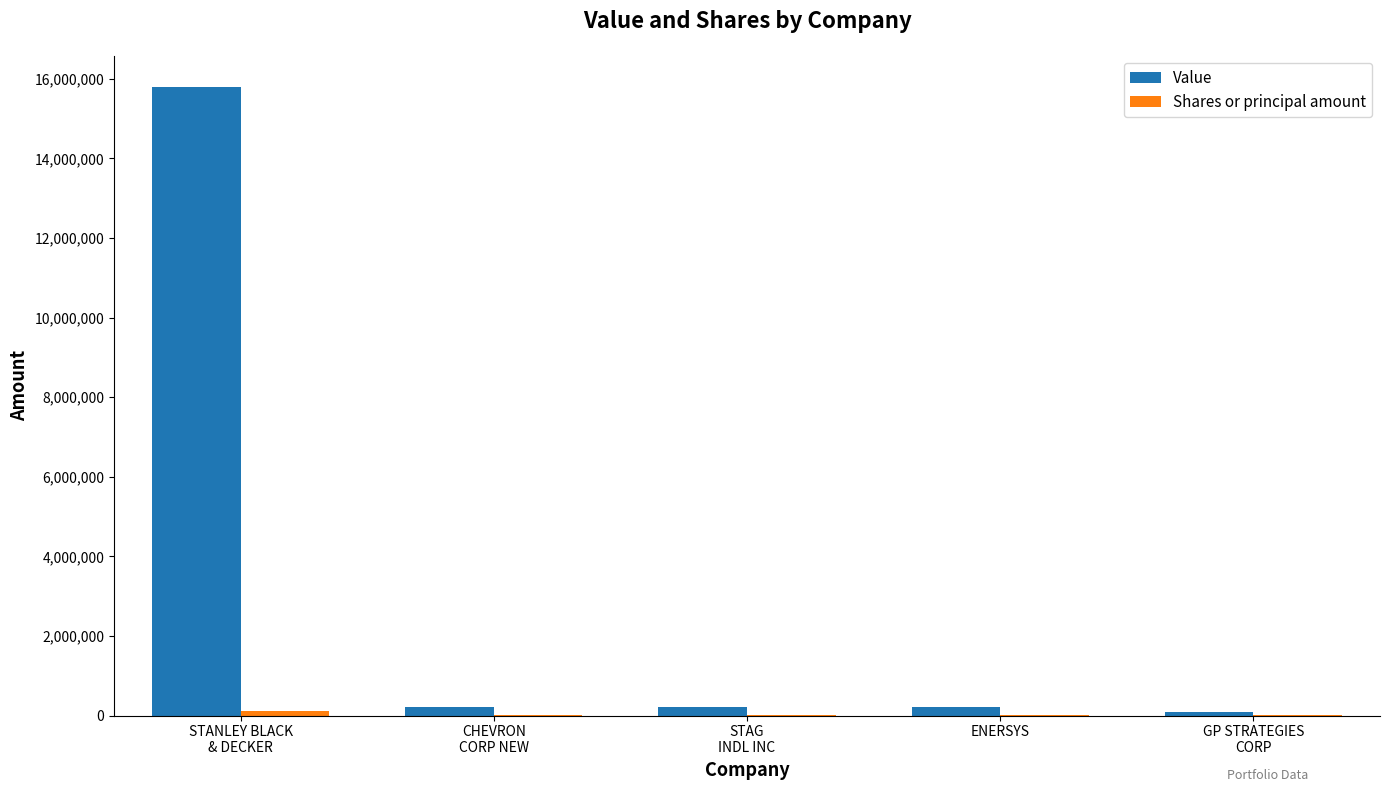

Which series has the largest total across all categories?

Value